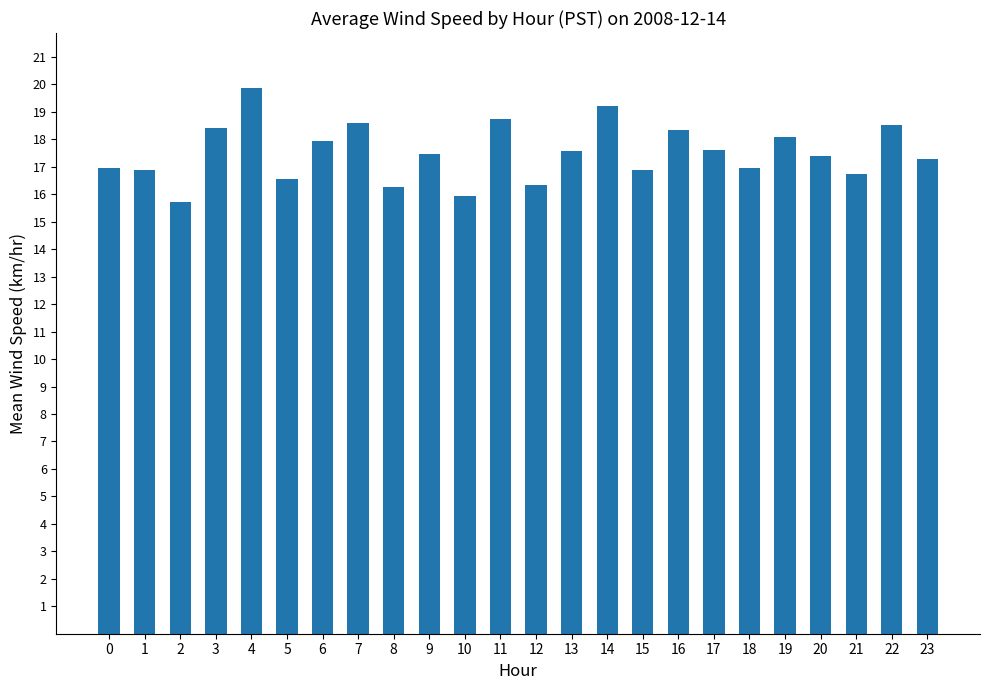

The chart shows a value of 10.2 at 3. True or false?

False